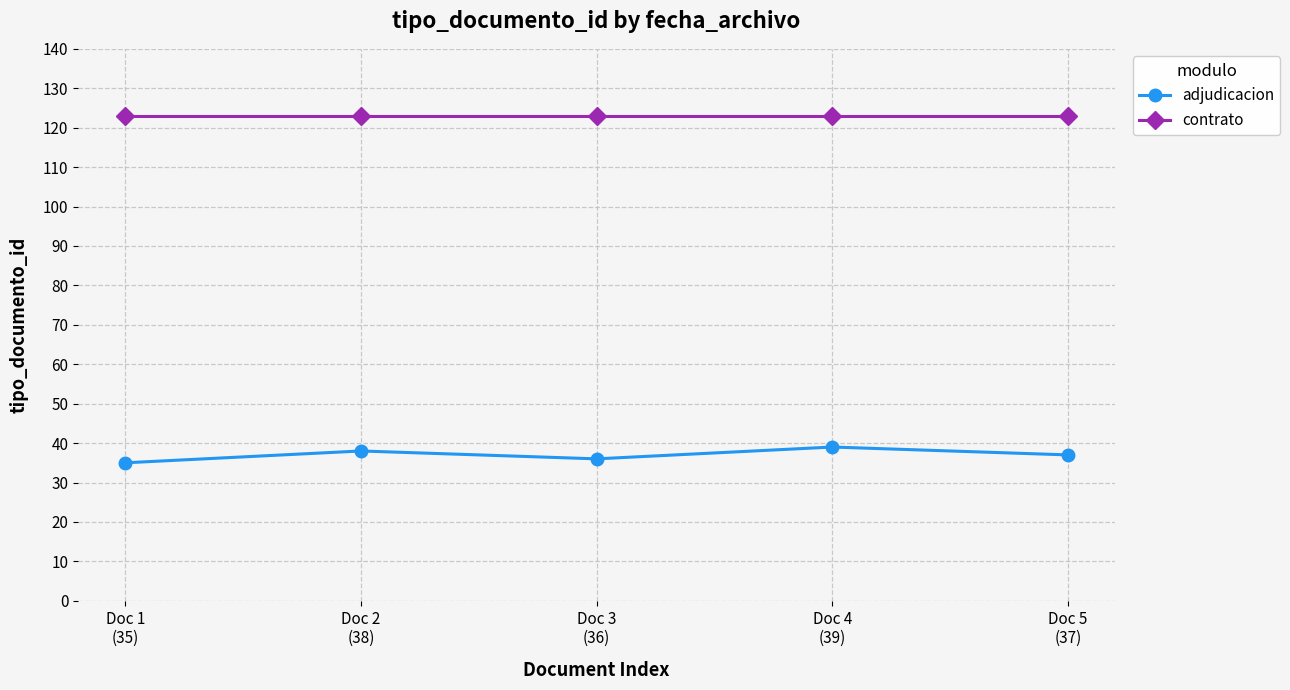

At which label does adjudicacion first exceed 37?

Doc 2
(38)